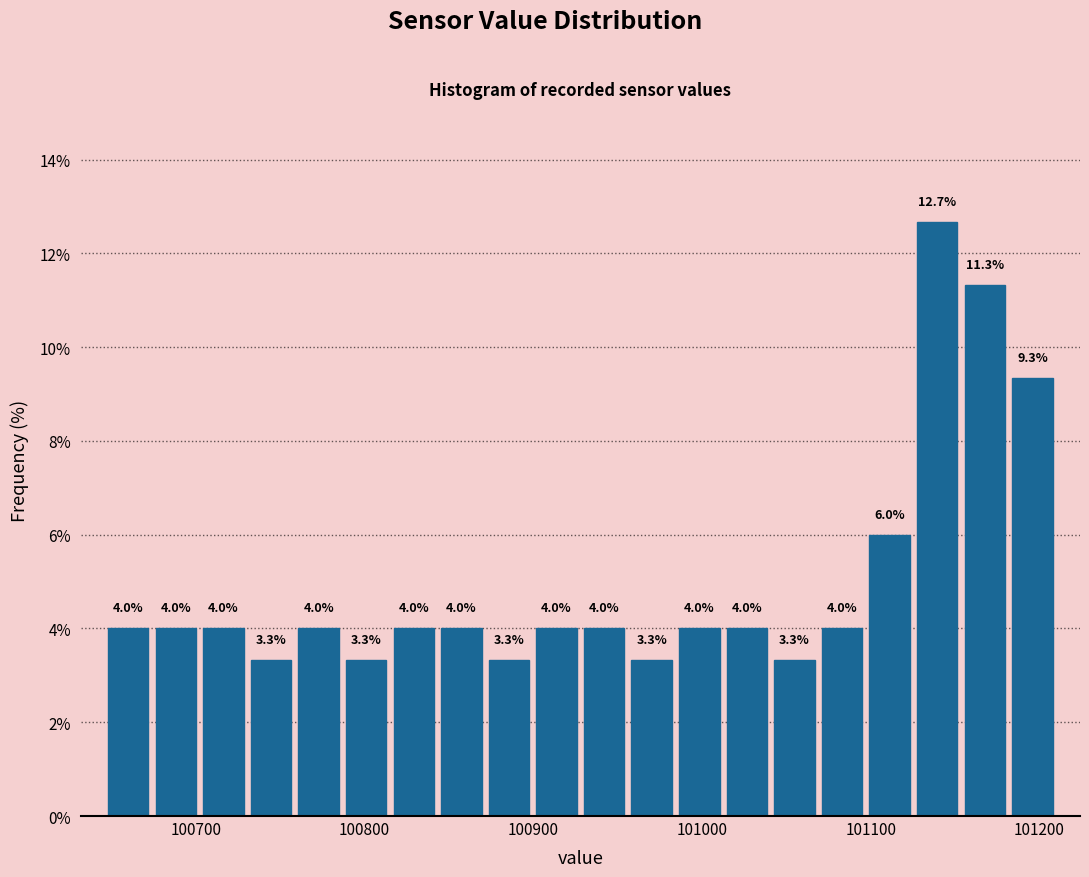

Around what value on the x-axis is the tallest bar? Give the approximate position of its centre, as read against the axis.

101140